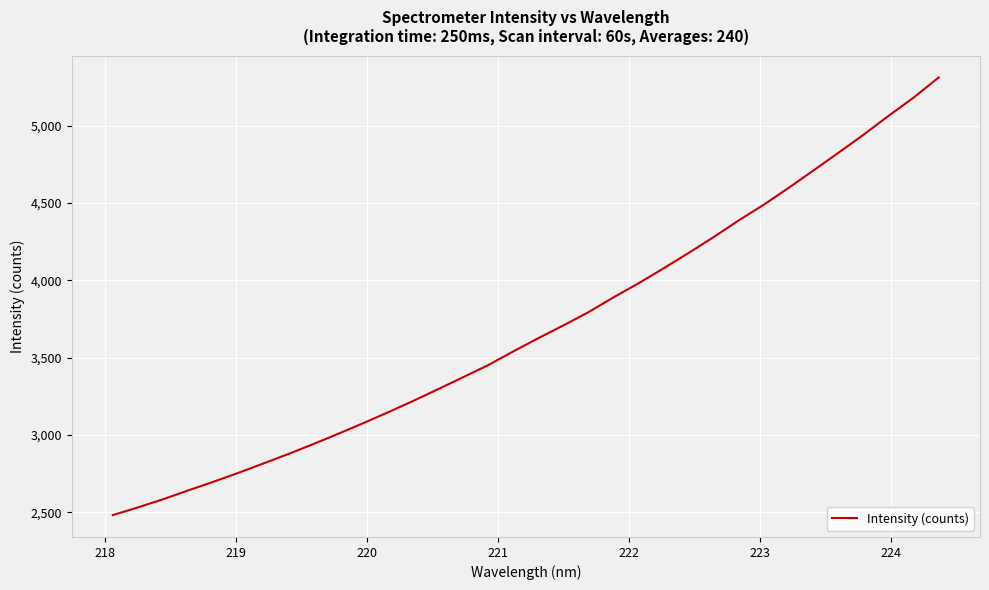

What is the maximum value shown in the chart?

5311.8